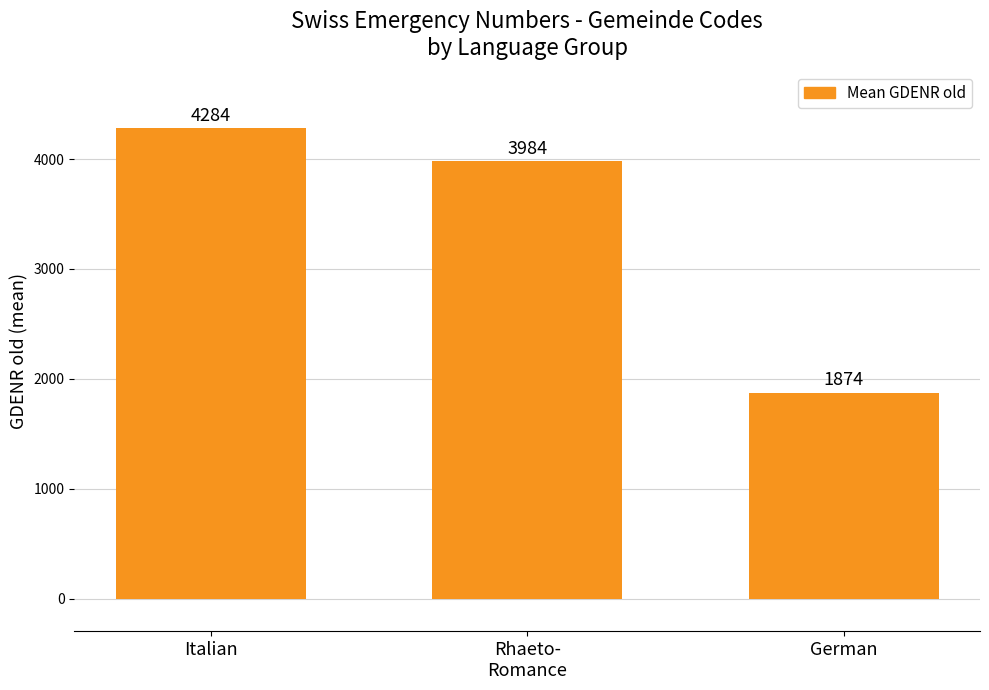

Which category has the highest value across all series?

Italian